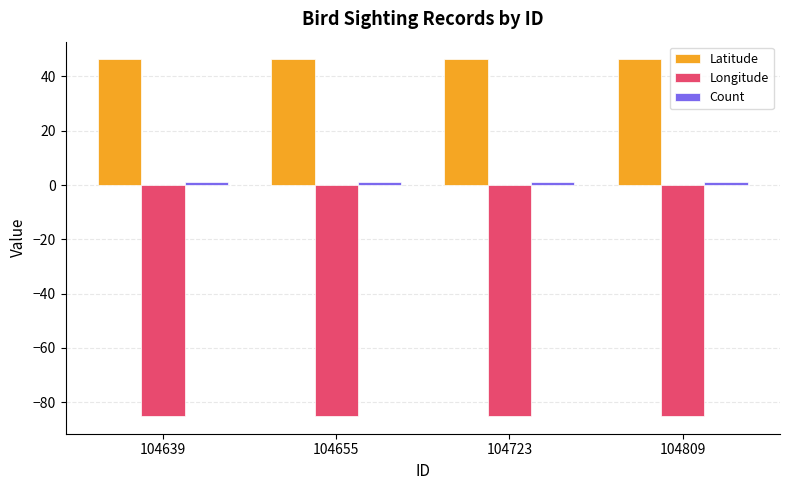

What is the average value of the Longitude series?

-85.1